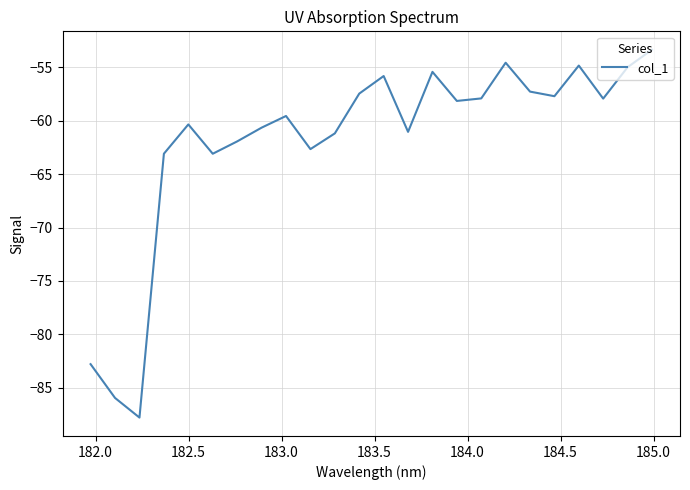

Is this an area chart (filled region under the line)?

No